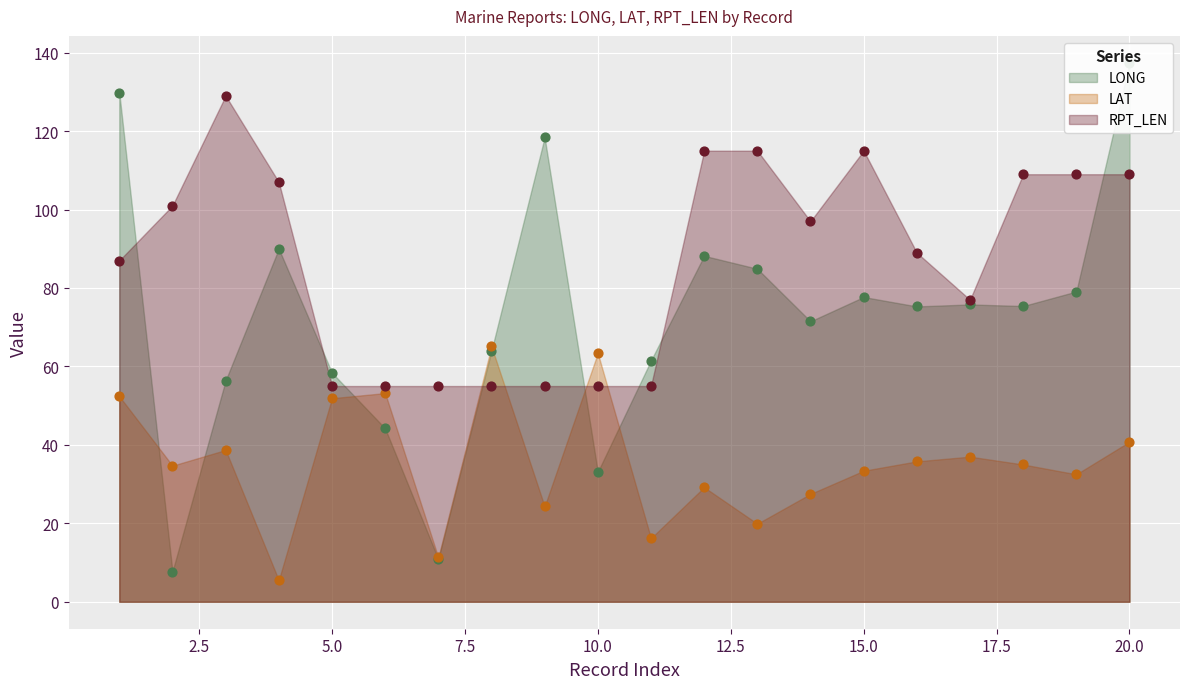

What are all the series names shown in the legend?

LONG, LAT, RPT_LEN